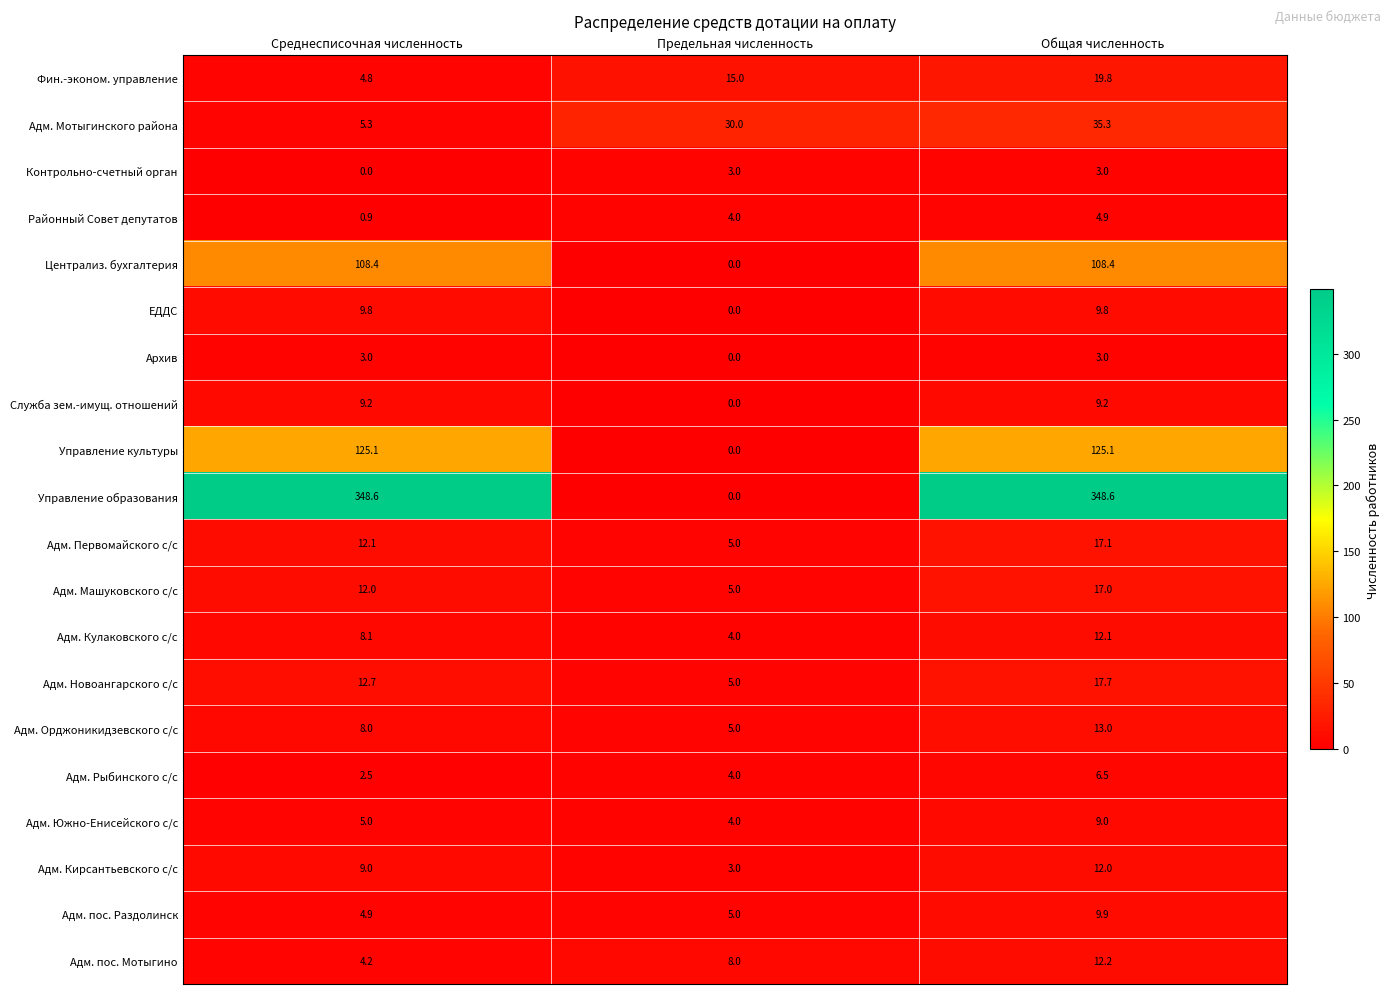

Count the number of categories in the chart.

3